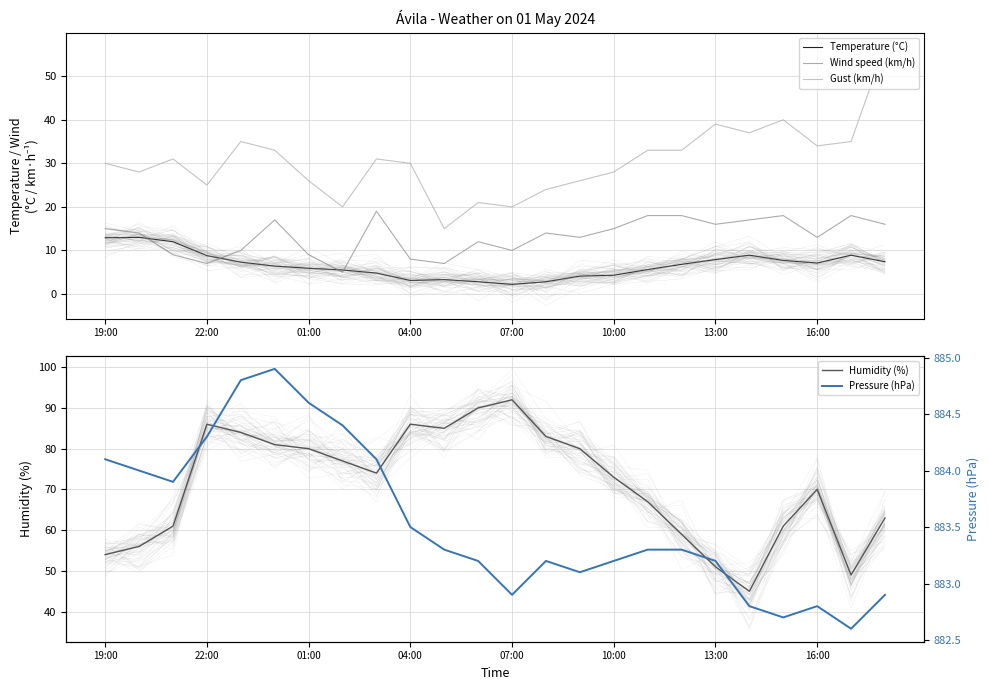

What is the maximum value for Temperature (°C)?

13.0